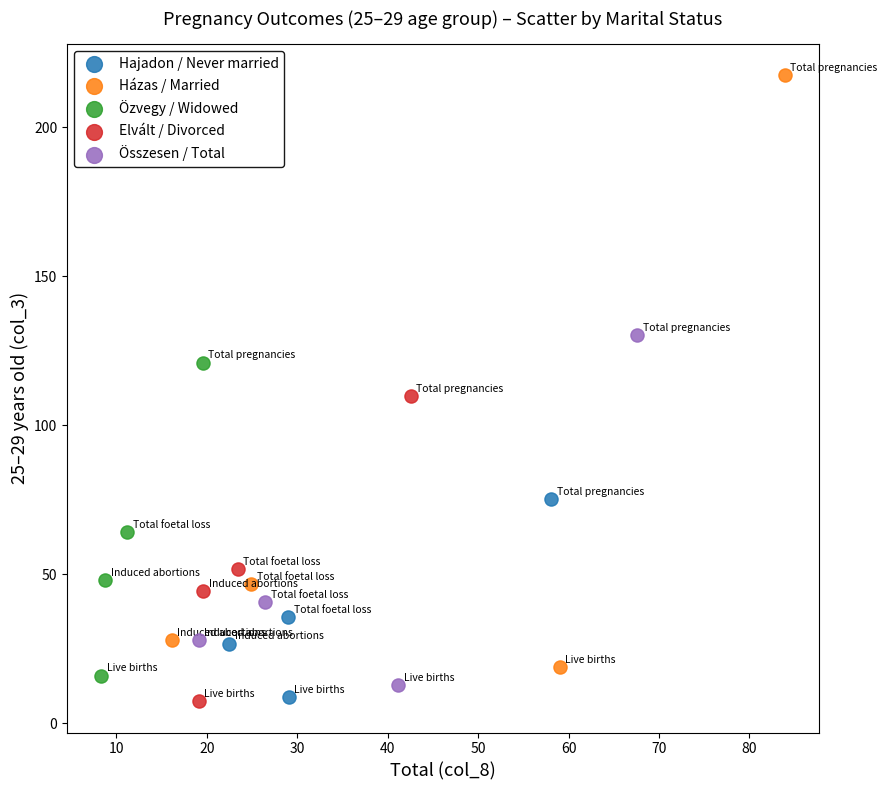

Which series has the widest spread of Y values?

Házas / Married